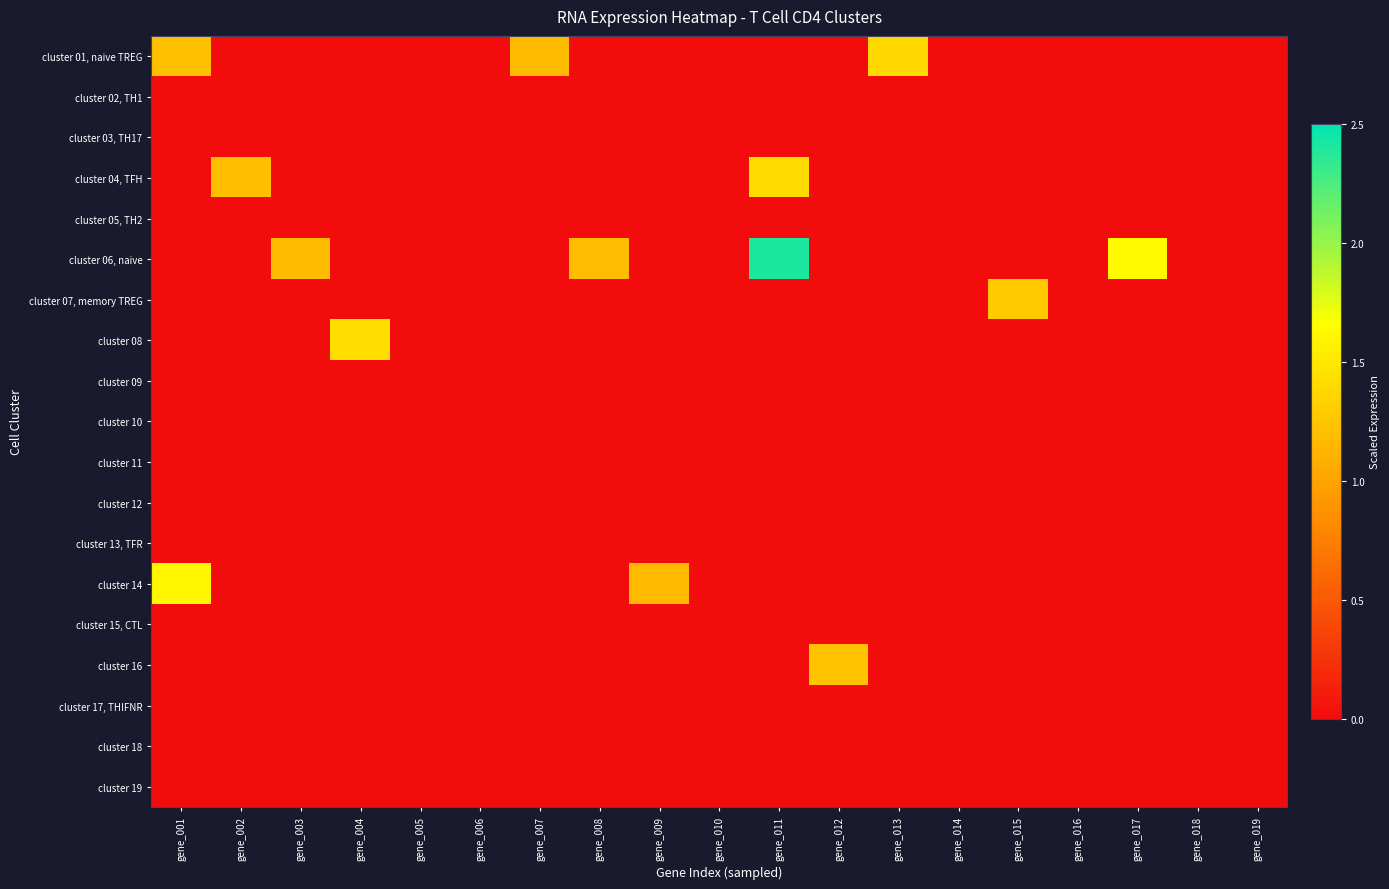

Reading left to right, extract all data points from this chart.

cluster 01, naive TREG: gene_001=1.2	gene_002=0.0	gene_003=0.0	gene_004=0.0	gene_005=0.0	gene_006=0.0	gene_007=1.2	gene_008=0.0	gene_009=0.0	gene_010=0.0	gene_011=0.0	gene_012=0.0	gene_013=1.4	gene_014=0.0	gene_015=0.0	gene_016=0.0	gene_017=0.0	gene_018=0.0	gene_019=0.0
cluster 02, TH1: gene_001=0.0	gene_002=0.0	gene_003=0.0	gene_004=0.0	gene_005=0.0	gene_006=0.0	gene_007=0.0	gene_008=0.0	gene_009=0.0	gene_010=0.0	gene_011=0.0	gene_012=0.0	gene_013=0.0	gene_014=0.0	gene_015=0.0	gene_016=0.0	gene_017=0.0	gene_018=0.0	gene_019=0.0
cluster 03, TH17: gene_001=0.0	gene_002=0.0	gene_003=0.0	gene_004=0.0	gene_005=0.0	gene_006=0.0	gene_007=0.0	gene_008=0.0	gene_009=0.0	gene_010=0.0	gene_011=0.0	gene_012=0.0	gene_013=0.0	gene_014=0.0	gene_015=0.0	gene_016=0.0	gene_017=0.0	gene_018=0.0	gene_019=0.0
cluster 04, TFH: gene_001=0.0	gene_002=1.2	gene_003=0.0	gene_004=0.0	gene_005=0.0	gene_006=0.0	gene_007=0.0	gene_008=0.0	gene_009=0.0	gene_010=0.0	gene_011=1.4	gene_012=0.0	gene_013=0.0	gene_014=0.0	gene_015=0.0	gene_016=0.0	gene_017=0.0	gene_018=0.0	gene_019=0.0
cluster 05, TH2: gene_001=0.0	gene_002=0.0	gene_003=0.0	gene_004=0.0	gene_005=0.0	gene_006=0.0	gene_007=0.0	gene_008=0.0	gene_009=0.0	gene_010=0.0	gene_011=0.0	gene_012=0.0	gene_013=0.0	gene_014=0.0	gene_015=0.0	gene_016=0.0	gene_017=0.0	gene_018=0.0	gene_019=0.0
cluster 06, naive: gene_001=0.0	gene_002=0.0	gene_003=1.2	gene_004=0.0	gene_005=0.0	gene_006=0.0	gene_007=0.0	gene_008=1.2	gene_009=0.0	gene_010=0.0	gene_011=2.4	gene_012=0.0	gene_013=0.0	gene_014=0.0	gene_015=0.0	gene_016=0.0	gene_017=1.6	gene_018=0.0	gene_019=0.0
cluster 07, memory TREG: gene_001=0.0	gene_002=0.0	gene_003=0.0	gene_004=0.0	gene_005=0.0	gene_006=0.0	gene_007=0.0	gene_008=0.0	gene_009=0.0	gene_010=0.0	gene_011=0.0	gene_012=0.0	gene_013=0.0	gene_014=0.0	gene_015=1.3	gene_016=0.0	gene_017=0.0	gene_018=0.0	gene_019=0.0
cluster 08: gene_001=0.0	gene_002=0.0	gene_003=0.0	gene_004=1.4	gene_005=0.0	gene_006=0.0	gene_007=0.0	gene_008=0.0	gene_009=0.0	gene_010=0.0	gene_011=0.0	gene_012=0.0	gene_013=0.0	gene_014=0.0	gene_015=0.0	gene_016=0.0	gene_017=0.0	gene_018=0.0	gene_019=0.0
cluster 09: gene_001=0.0	gene_002=0.0	gene_003=0.0	gene_004=0.0	gene_005=0.0	gene_006=0.0	gene_007=0.0	gene_008=0.0	gene_009=0.0	gene_010=0.0	gene_011=0.0	gene_012=0.0	gene_013=0.0	gene_014=0.0	gene_015=0.0	gene_016=0.0	gene_017=0.0	gene_018=0.0	gene_019=0.0
cluster 10: gene_001=0.0	gene_002=0.0	gene_003=0.0	gene_004=0.0	gene_005=0.0	gene_006=0.0	gene_007=0.0	gene_008=0.0	gene_009=0.0	gene_010=0.0	gene_011=0.0	gene_012=0.0	gene_013=0.0	gene_014=0.0	gene_015=0.0	gene_016=0.0	gene_017=0.0	gene_018=0.0	gene_019=0.0
cluster 11: gene_001=0.0	gene_002=0.0	gene_003=0.0	gene_004=0.0	gene_005=0.0	gene_006=0.0	gene_007=0.0	gene_008=0.0	gene_009=0.0	gene_010=0.0	gene_011=0.0	gene_012=0.0	gene_013=0.0	gene_014=0.0	gene_015=0.0	gene_016=0.0	gene_017=0.0	gene_018=0.0	gene_019=0.0
cluster 12: gene_001=0.0	gene_002=0.0	gene_003=0.0	gene_004=0.0	gene_005=0.0	gene_006=0.0	gene_007=0.0	gene_008=0.0	gene_009=0.0	gene_010=0.0	gene_011=0.0	gene_012=0.0	gene_013=0.0	gene_014=0.0	gene_015=0.0	gene_016=0.0	gene_017=0.0	gene_018=0.0	gene_019=0.0
cluster 13, TFR: gene_001=0.0	gene_002=0.0	gene_003=0.0	gene_004=0.0	gene_005=0.0	gene_006=0.0	gene_007=0.0	gene_008=0.0	gene_009=0.0	gene_010=0.0	gene_011=0.0	gene_012=0.0	gene_013=0.0	gene_014=0.0	gene_015=0.0	gene_016=0.0	gene_017=0.0	gene_018=0.0	gene_019=0.0
cluster 14: gene_001=1.6	gene_002=0.0	gene_003=0.0	gene_004=0.0	gene_005=0.0	gene_006=0.0	gene_007=0.0	gene_008=0.0	gene_009=1.2	gene_010=0.0	gene_011=0.0	gene_012=0.0	gene_013=0.0	gene_014=0.0	gene_015=0.0	gene_016=0.0	gene_017=0.0	gene_018=0.0	gene_019=0.0
cluster 15, CTL: gene_001=0.0	gene_002=0.0	gene_003=0.0	gene_004=0.0	gene_005=0.0	gene_006=0.0	gene_007=0.0	gene_008=0.0	gene_009=0.0	gene_010=0.0	gene_011=0.0	gene_012=0.0	gene_013=0.0	gene_014=0.0	gene_015=0.0	gene_016=0.0	gene_017=0.0	gene_018=0.0	gene_019=0.0
cluster 16: gene_001=0.0	gene_002=0.0	gene_003=0.0	gene_004=0.0	gene_005=0.0	gene_006=0.0	gene_007=0.0	gene_008=0.0	gene_009=0.0	gene_010=0.0	gene_011=0.0	gene_012=1.2	gene_013=0.0	gene_014=0.0	gene_015=0.0	gene_016=0.0	gene_017=0.0	gene_018=0.0	gene_019=0.0
cluster 17, THIFNR: gene_001=0.0	gene_002=0.0	gene_003=0.0	gene_004=0.0	gene_005=0.0	gene_006=0.0	gene_007=0.0	gene_008=0.0	gene_009=0.0	gene_010=0.0	gene_011=0.0	gene_012=0.0	gene_013=0.0	gene_014=0.0	gene_015=0.0	gene_016=0.0	gene_017=0.0	gene_018=0.0	gene_019=0.0
cluster 18: gene_001=0.0	gene_002=0.0	gene_003=0.0	gene_004=0.0	gene_005=0.0	gene_006=0.0	gene_007=0.0	gene_008=0.0	gene_009=0.0	gene_010=0.0	gene_011=0.0	gene_012=0.0	gene_013=0.0	gene_014=0.0	gene_015=0.0	gene_016=0.0	gene_017=0.0	gene_018=0.0	gene_019=0.0
cluster 19: gene_001=0.0	gene_002=0.0	gene_003=0.0	gene_004=0.0	gene_005=0.0	gene_006=0.0	gene_007=0.0	gene_008=0.0	gene_009=0.0	gene_010=0.0	gene_011=0.0	gene_012=0.0	gene_013=0.0	gene_014=0.0	gene_015=0.0	gene_016=0.0	gene_017=0.0	gene_018=0.0	gene_019=0.0